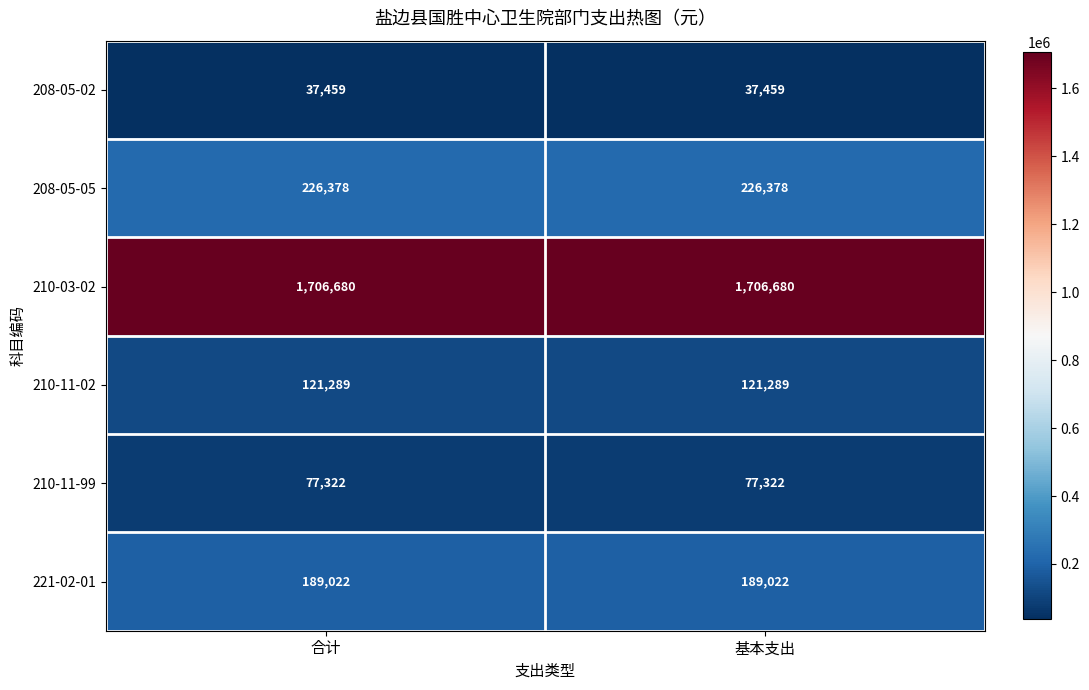

The 210-11-99 series shows 138743 at 基本支出. True or false?

False